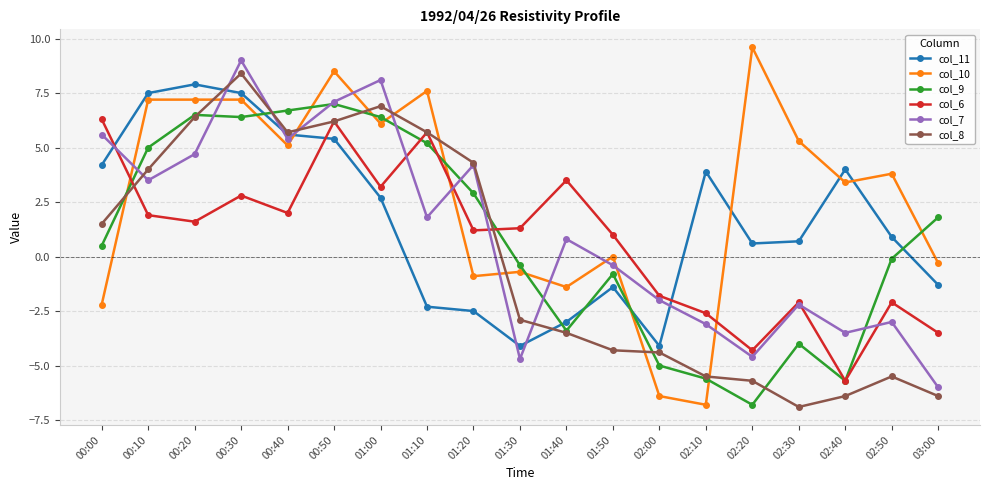

What is the average value of the col_8 series?

-0.1